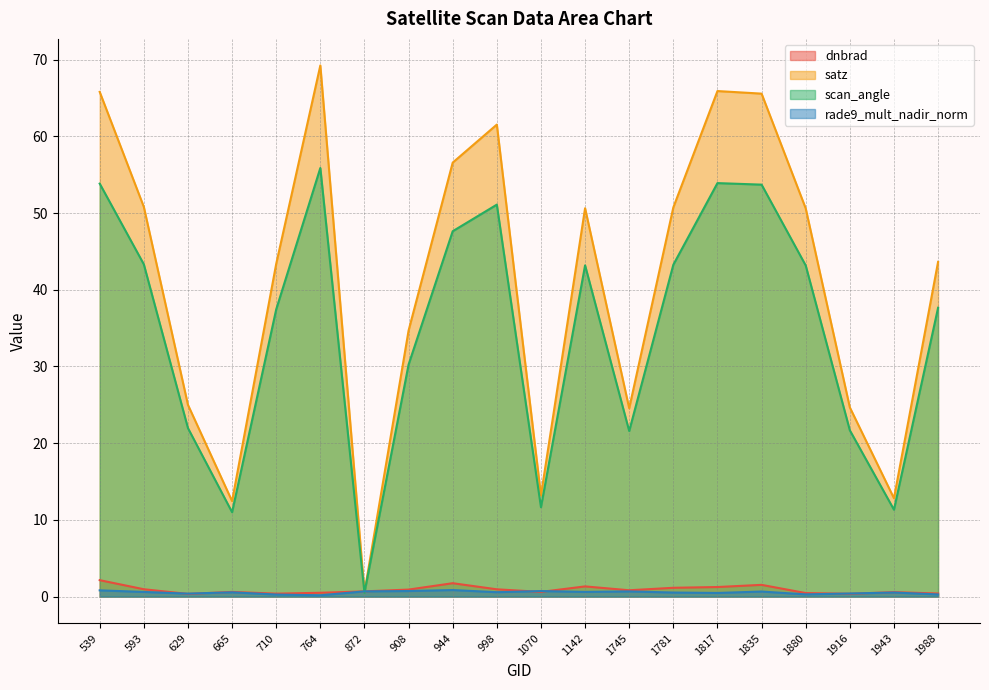

True or false: satz has a value of 24.7 at 1916.

True